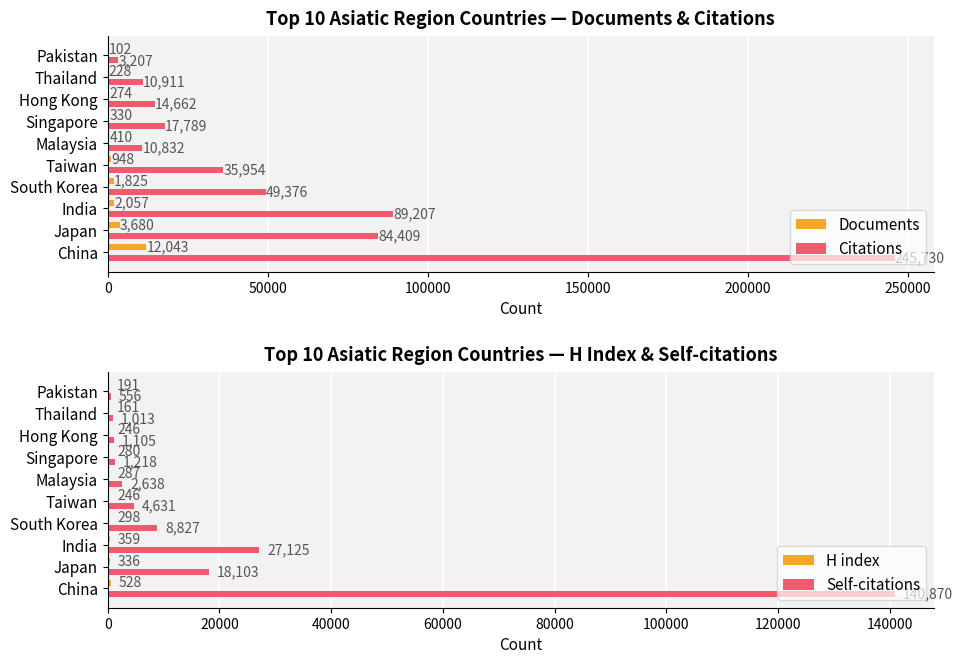

What is the sum of the Self-citations values at Thailand and Taiwan?

5644